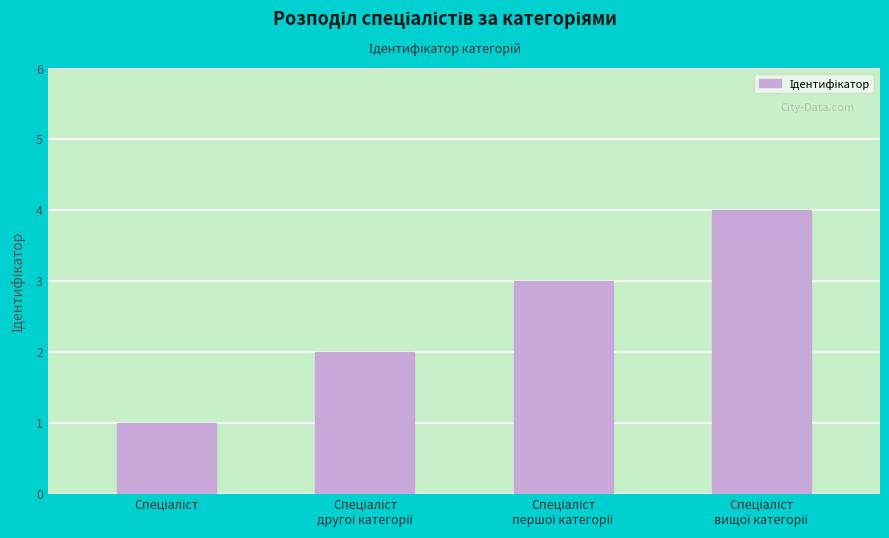

What is the maximum value shown in the chart?

4